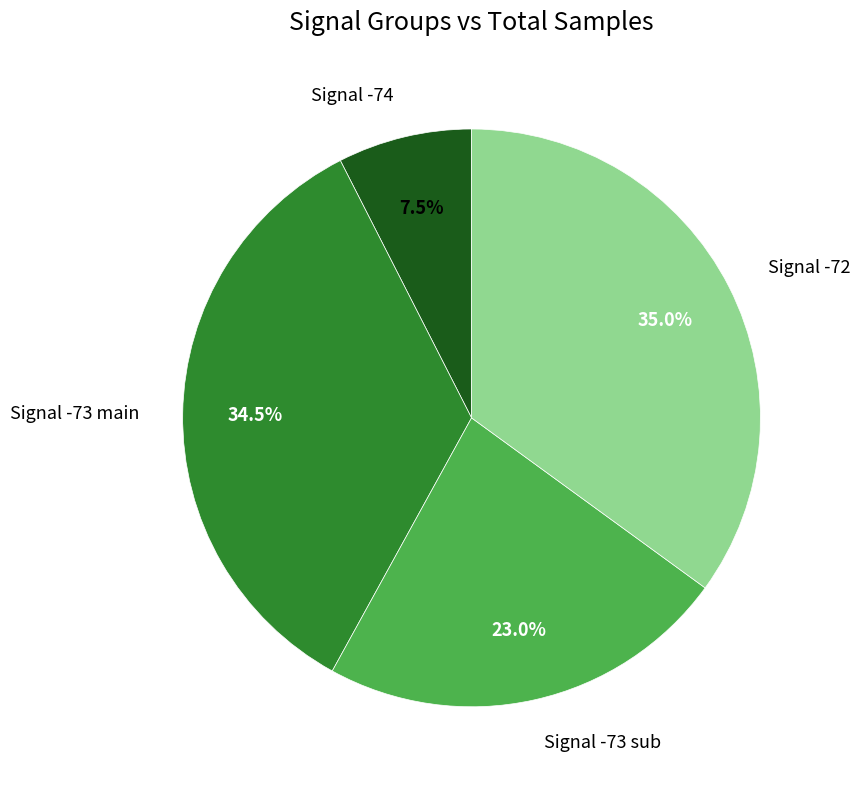

What is the smallest slice in the pie chart?

Signal -74